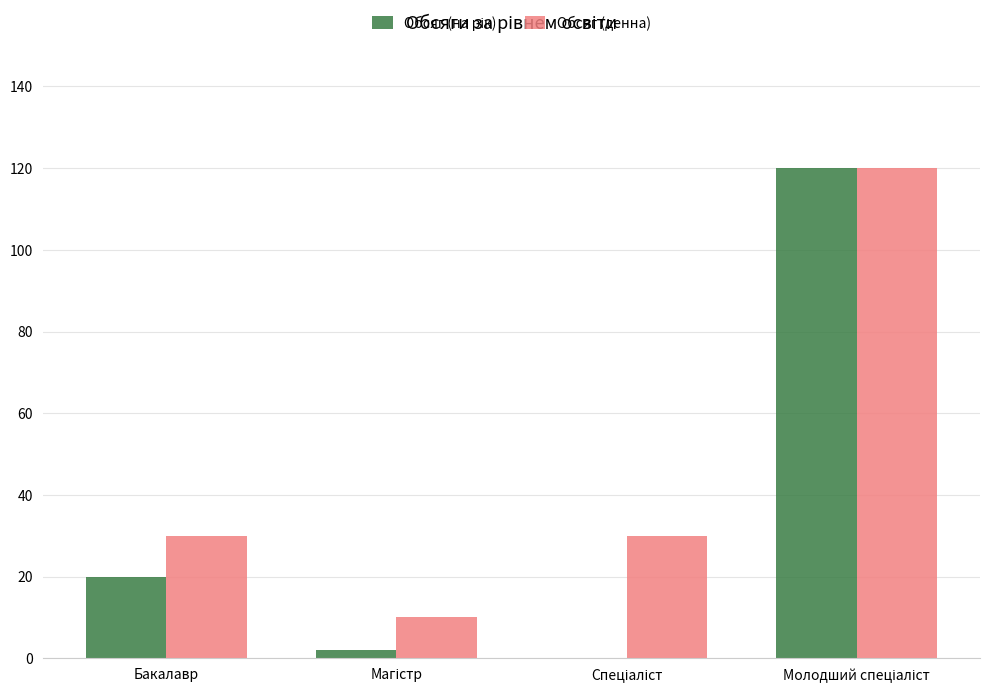

What is the total value across all series at Бакалавр?

50